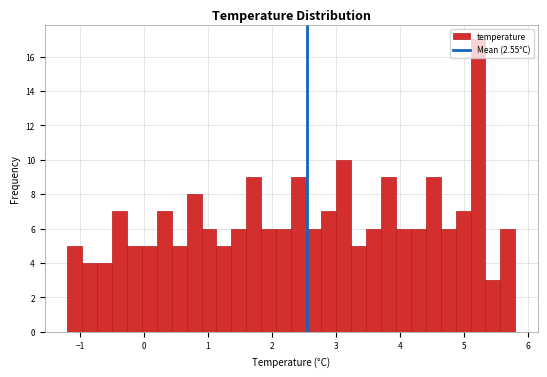

Read against the x-axis, roughly where is the centre of the tallest bar?

5.2